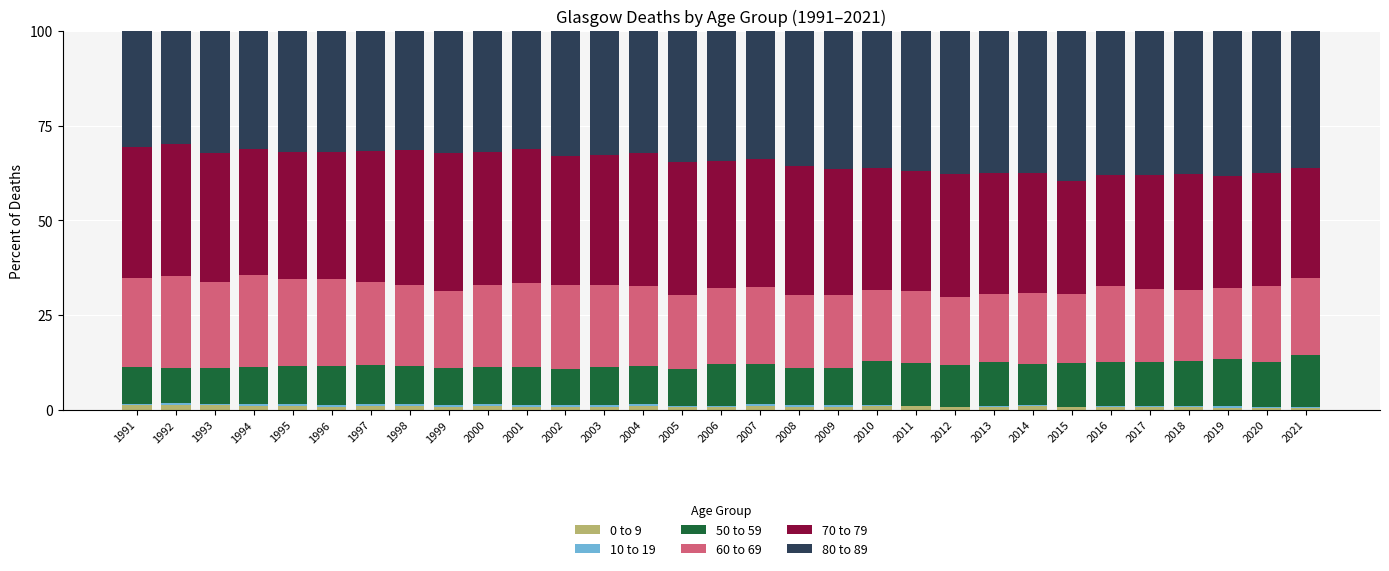

What is the sum of all 0 to 9 values?

27.0